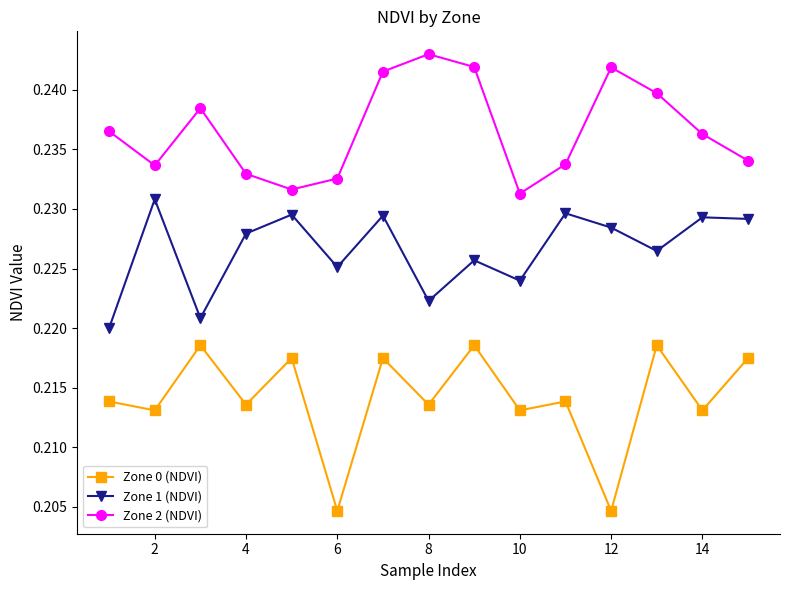

List the series in order of their overall mean, lowest first.

Zone 0 (NDVI), Zone 1 (NDVI), Zone 2 (NDVI)